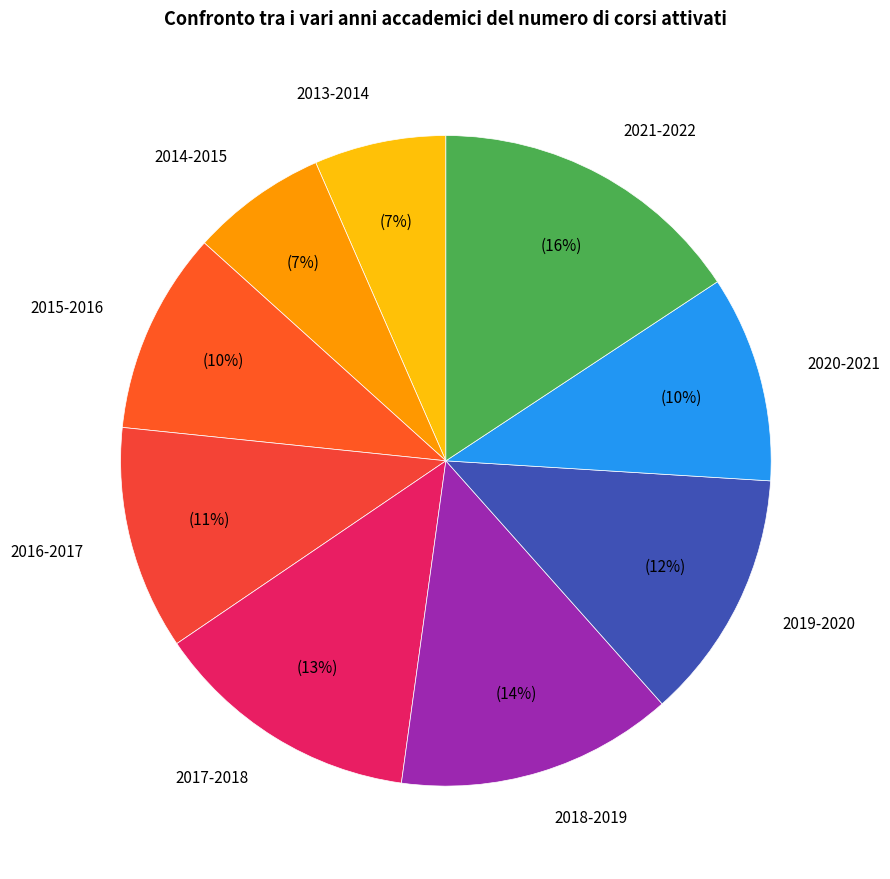

What is the largest slice in the pie chart?

2021-2022